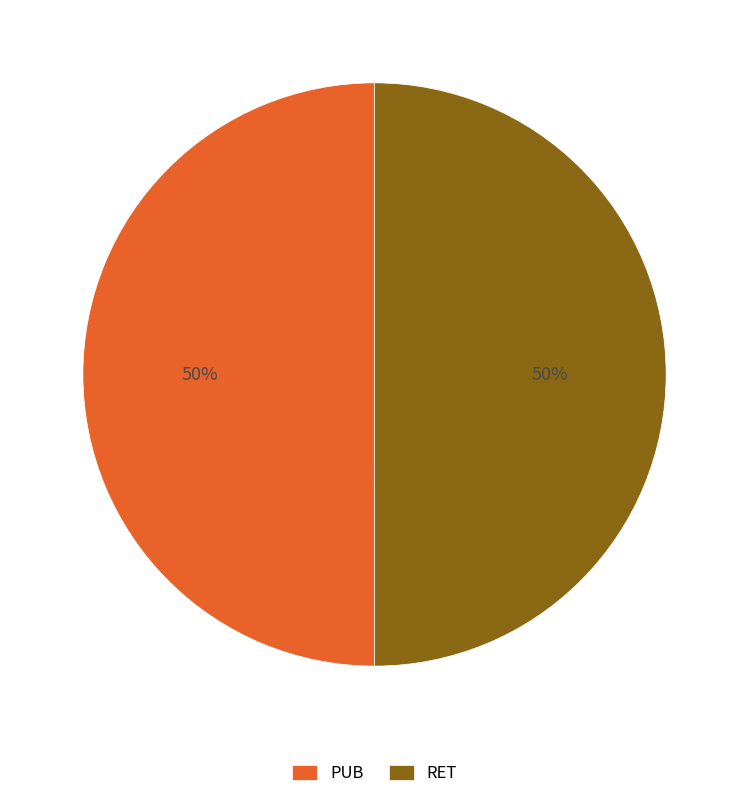

How many slices are in this pie chart?

2